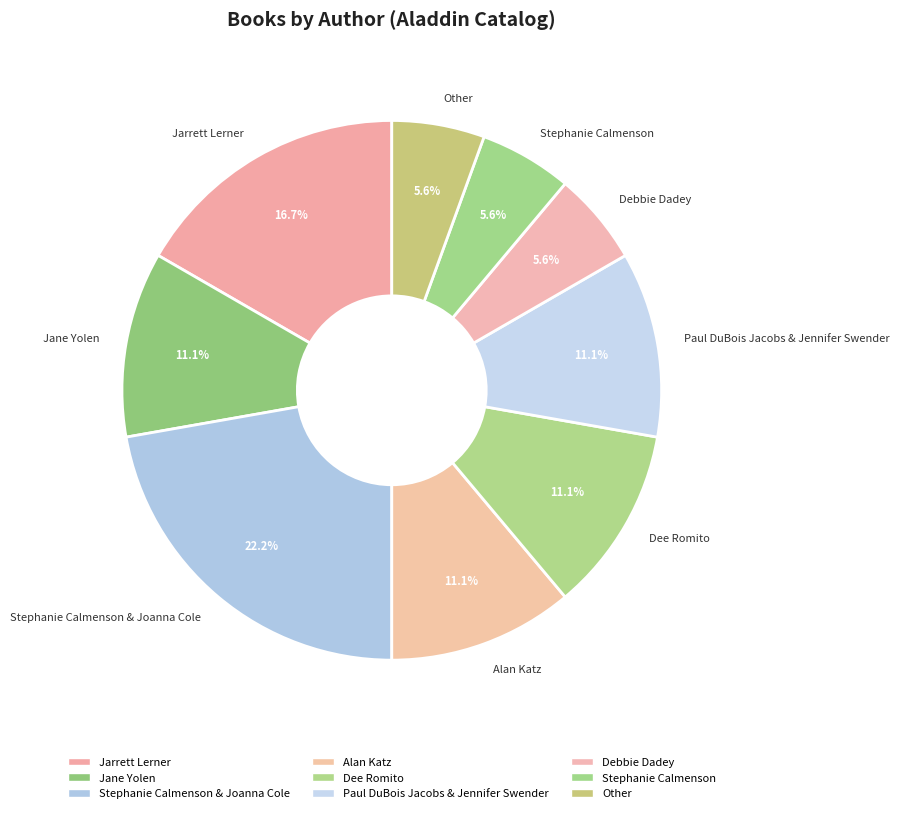

Does Stephanie Calmenson represent more than half of the total?

No